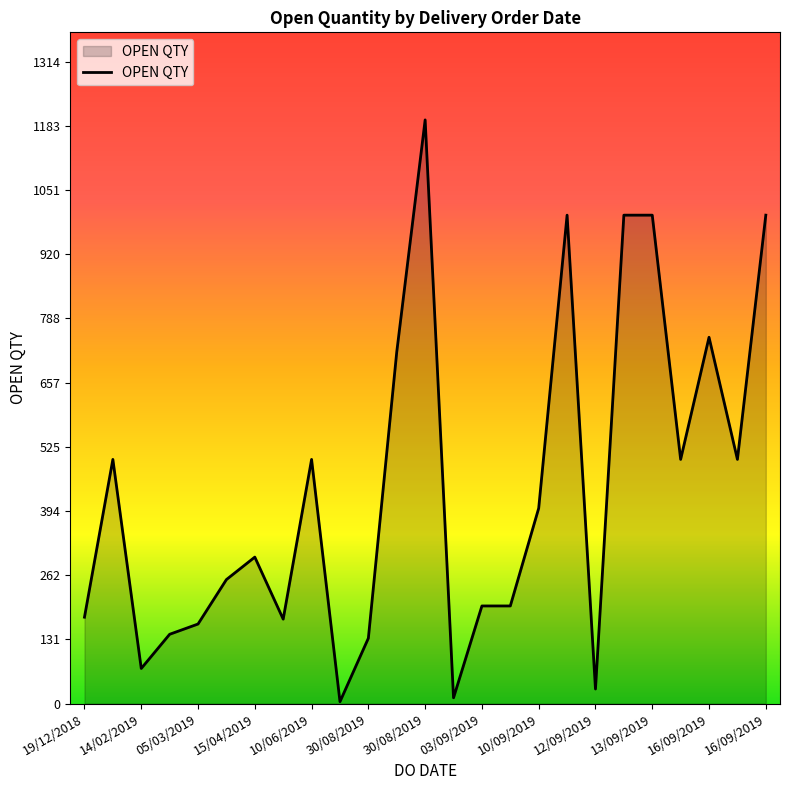

What is the difference between the maximum and minimum values?

1191